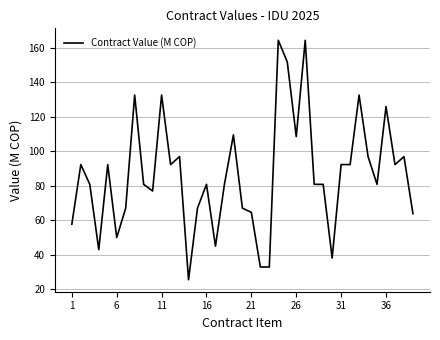

What is the smallest value displayed?

25.6